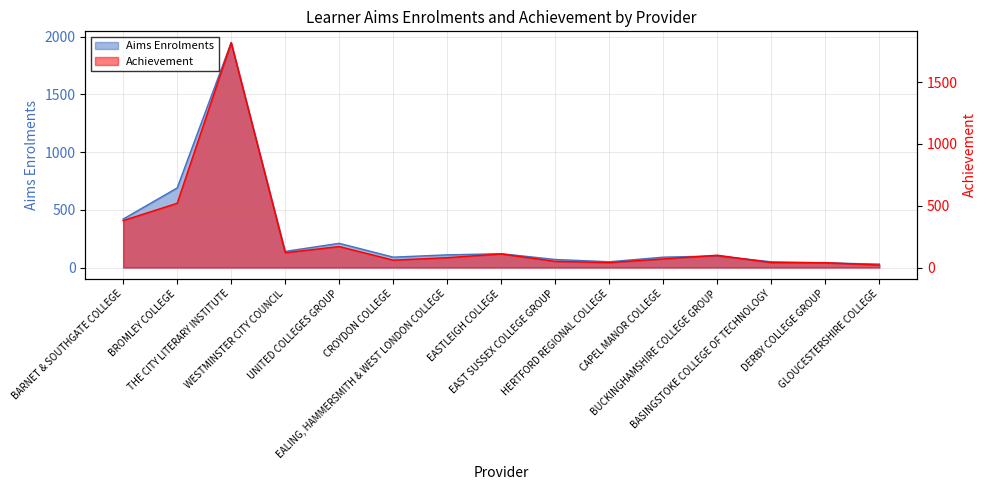

What is the total value across all series at UNITED COLLEGES GROUP?

380